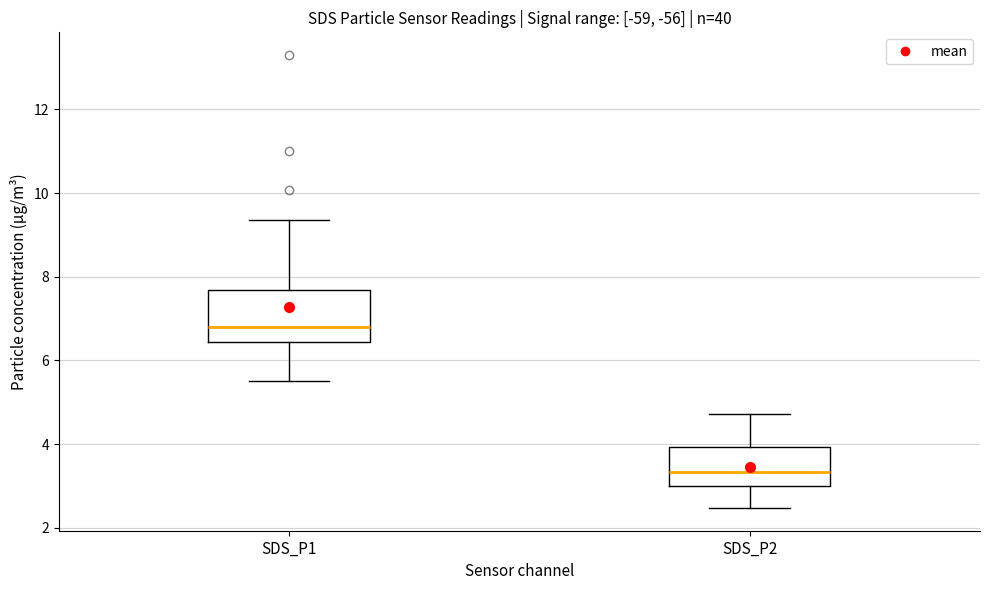

Reading left to right, read every box against the y-axis: the position of its median line, the range the box covers, and the ends of its whiskers. The values are not printed on the chart, so give them approximately, as read against the axis.

SDS_P1: median 6.8, box 6.4 to 7.6, whiskers 5.6 to 9.4
SDS_P2: median 3.4, box 3.0 to 4.0, whiskers 2.4 to 4.8